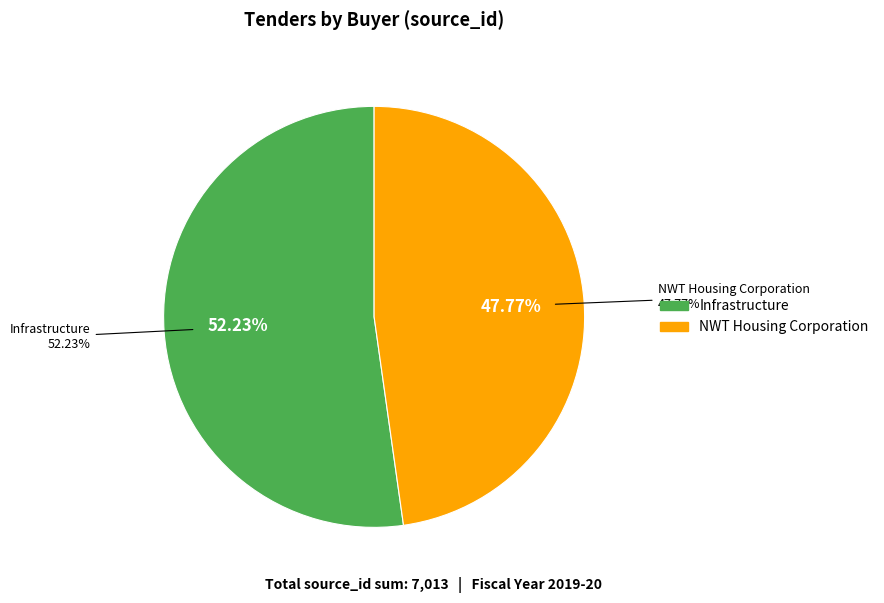

What percentage is the NWT Housing Corporation slice, to the nearest percent?

48%